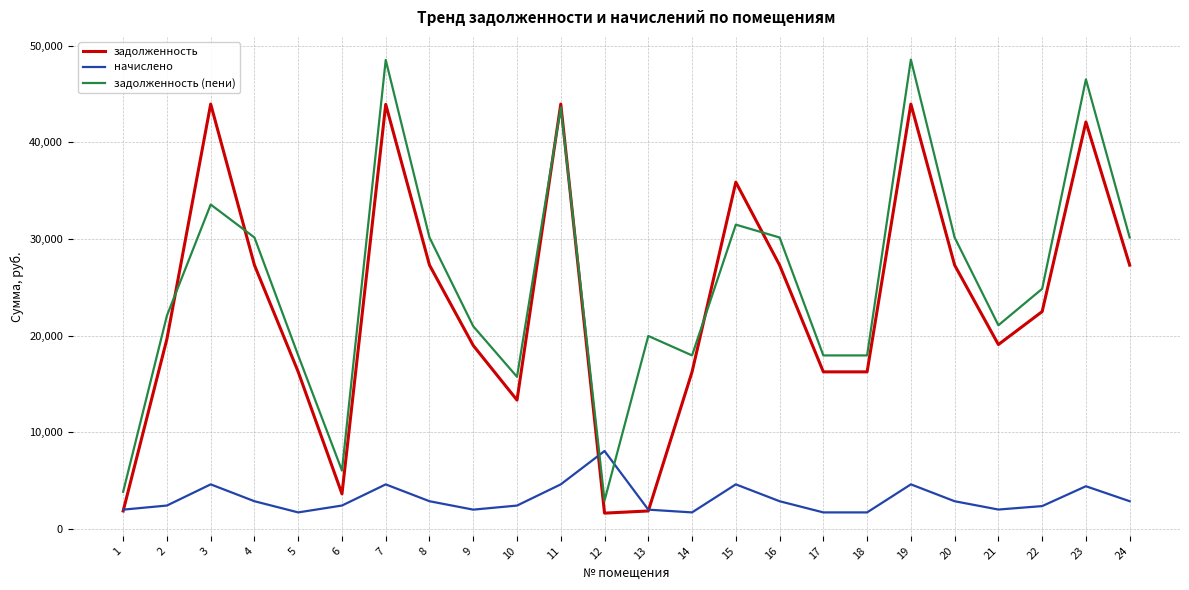

Is it true that задолженность equals 1849.9 at 13?

True